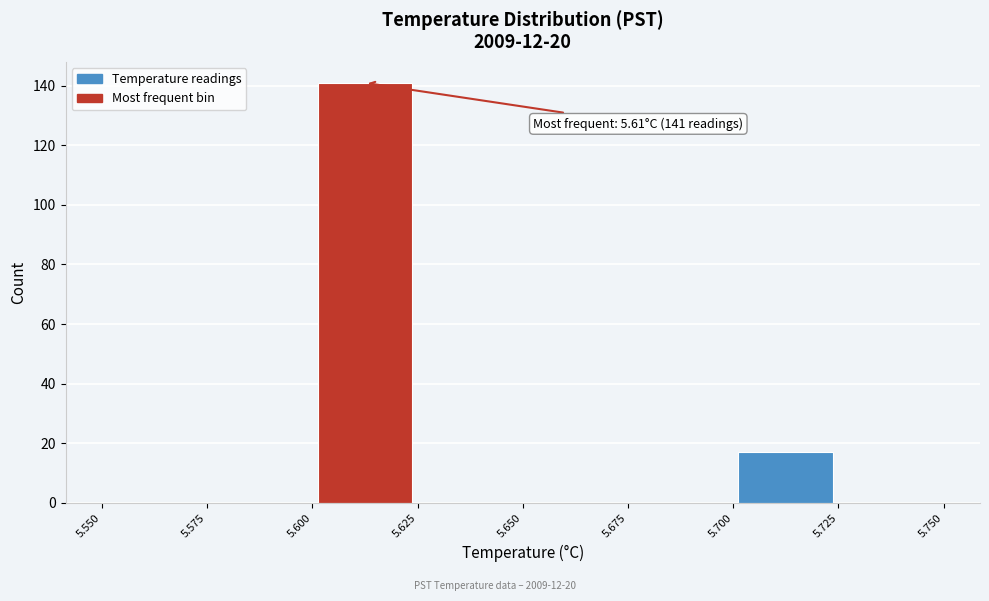

Which range on the x-axis has the tallest bar?

5.600 to 5.625